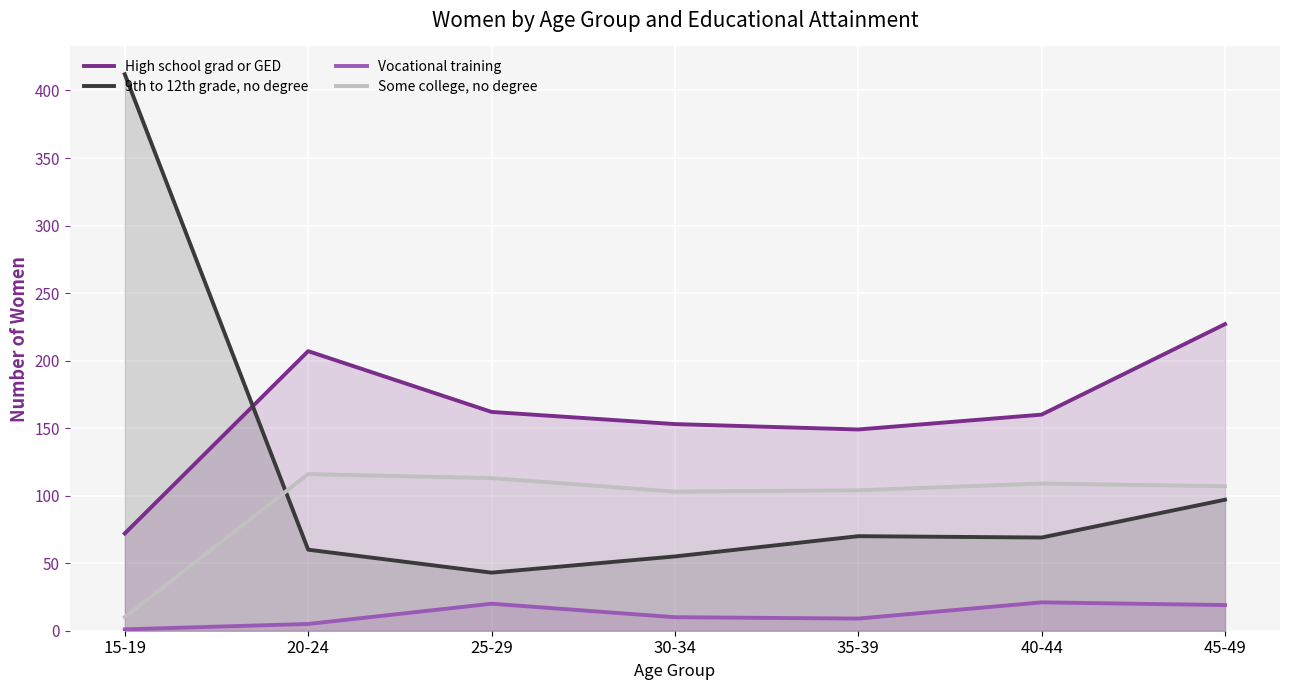

How many data points in 9th to 12th grade, no degree are less than 69?

3